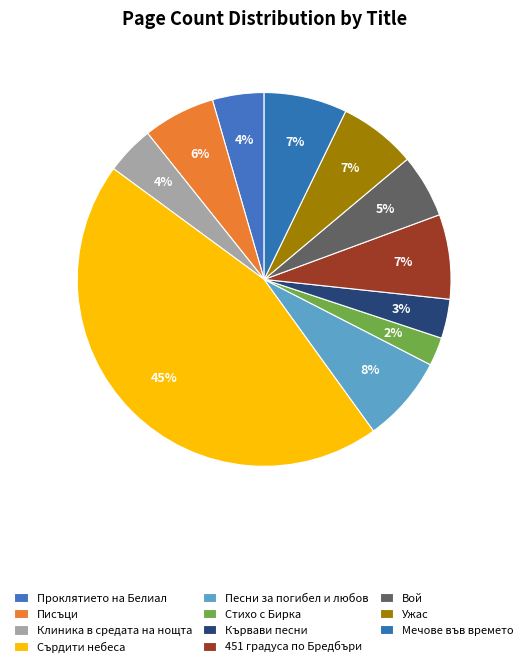

Is Стихо с Бирка the majority of the pie?

No